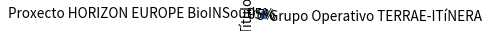

Which slice is the largest?

Proxecto HORIZON EUROPE BioINSouth